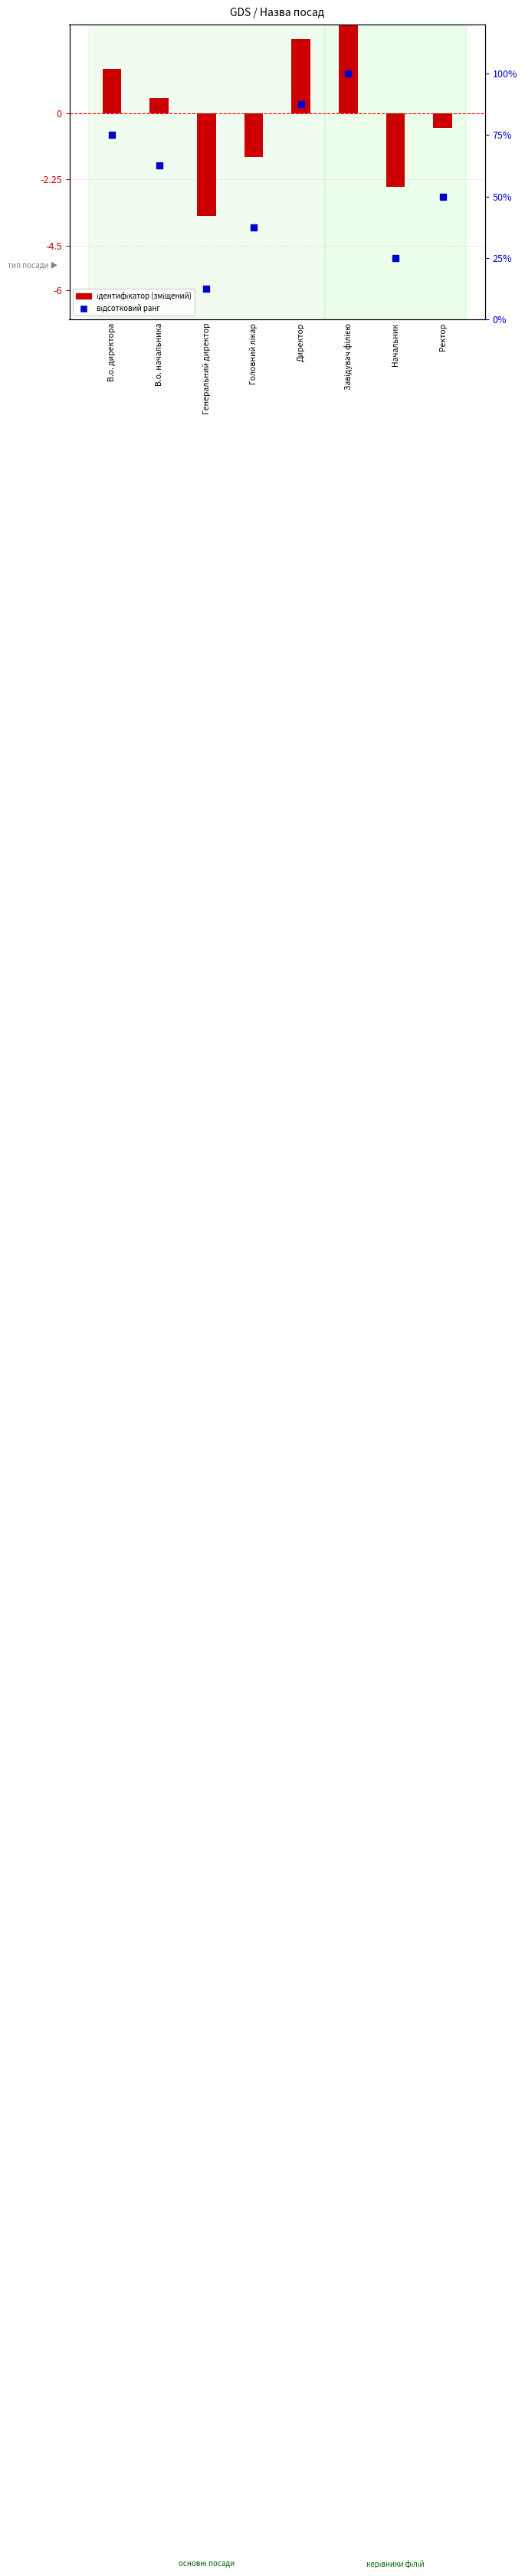

Which series contains the lowest Y value?

ідентифікатор (зміщений)